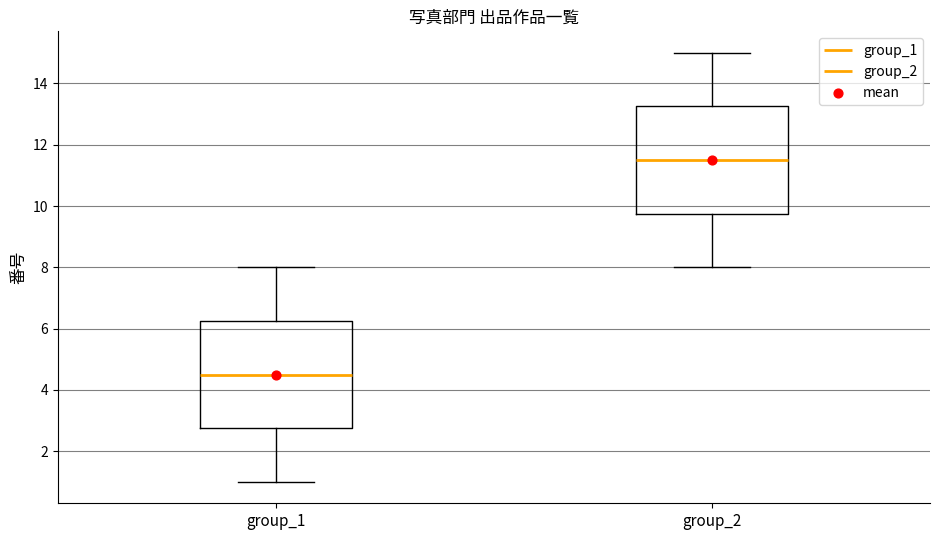

Where is the upper edge of the box for group_2 on the y-axis? The values are not printed on the chart, so give them approximately, as read against the axis.

13.2